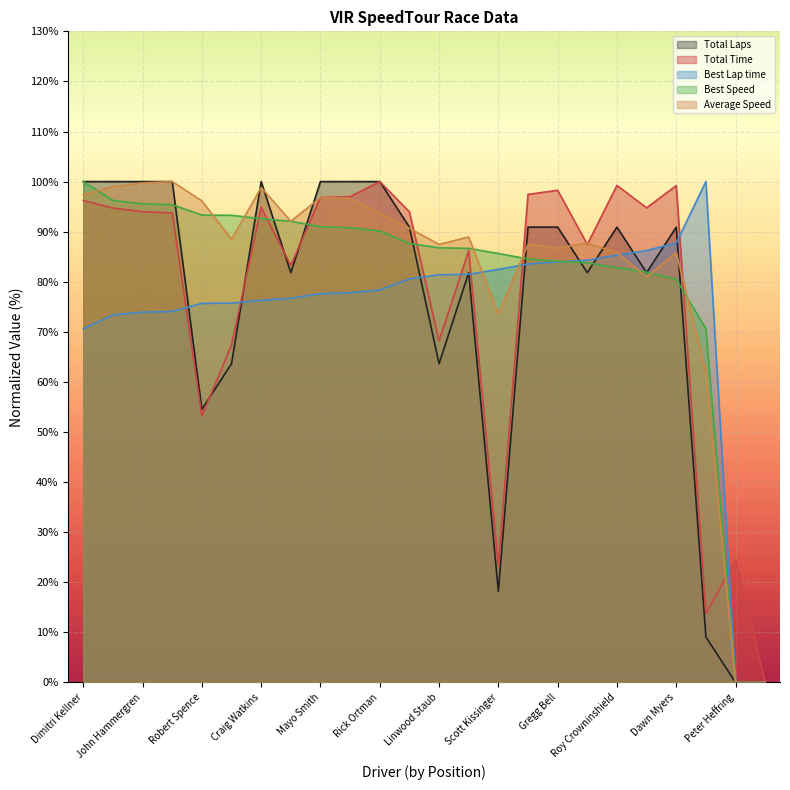

How many times do Average Speed and Best Speed cross each other?

8